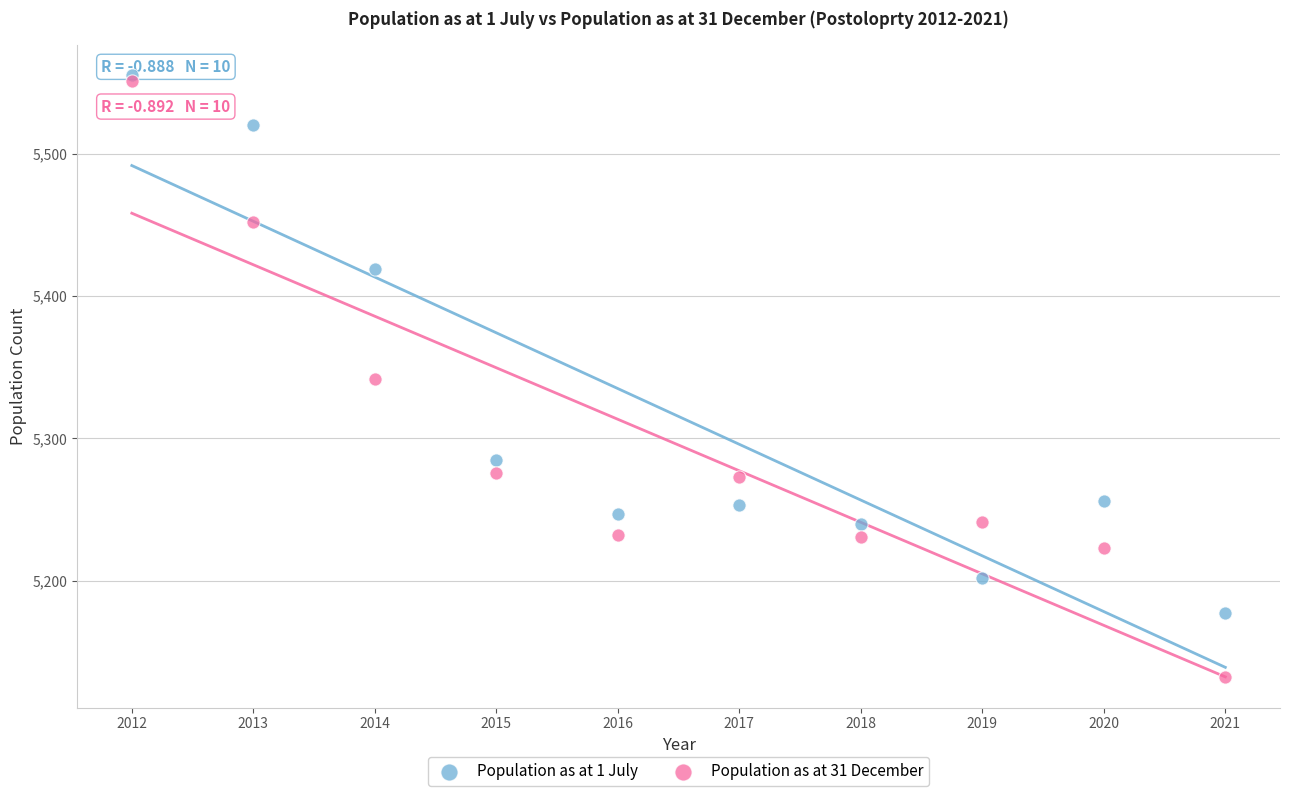

In the Population as at 1 July series, what Y value is closest to 5366?

5419